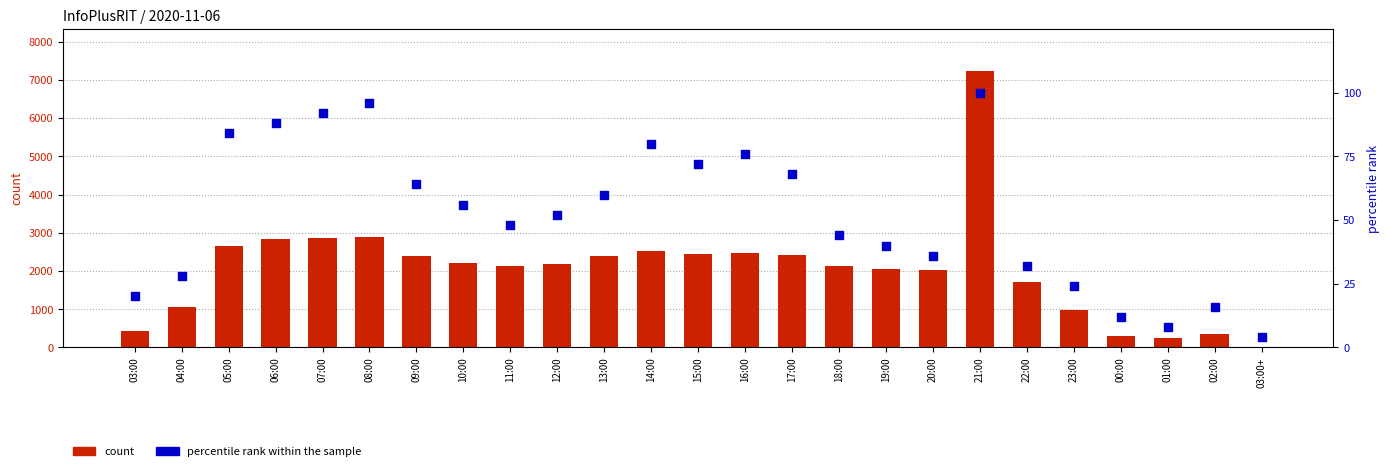

Which series has the largest total across all categories?

count